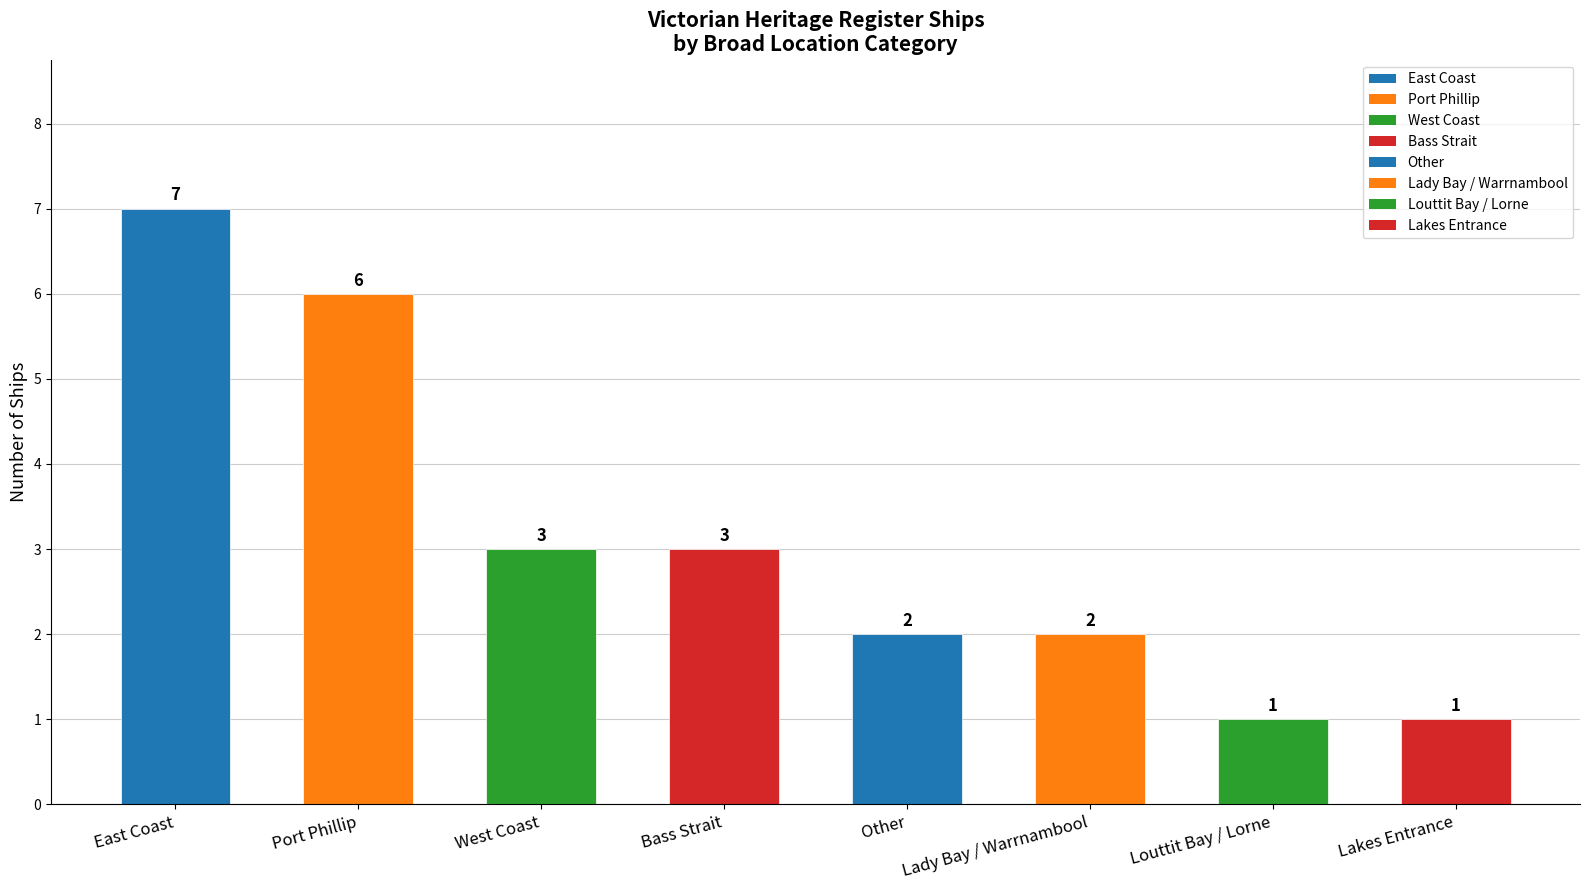

How many bars are there in total?

8